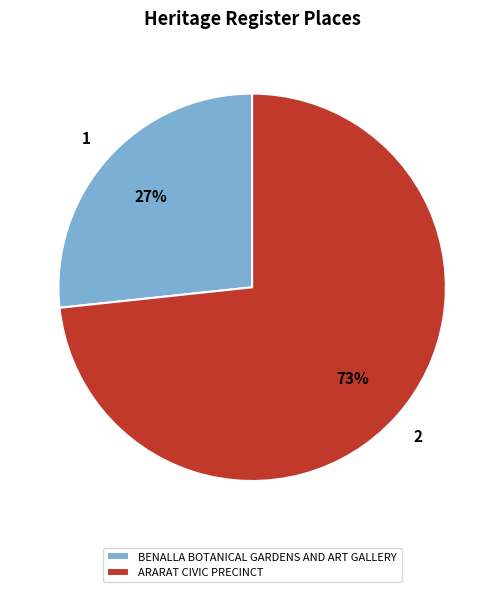

What is the smallest slice in the pie chart?

BENALLA BOTANICAL GARDENS AND ART GALLERY